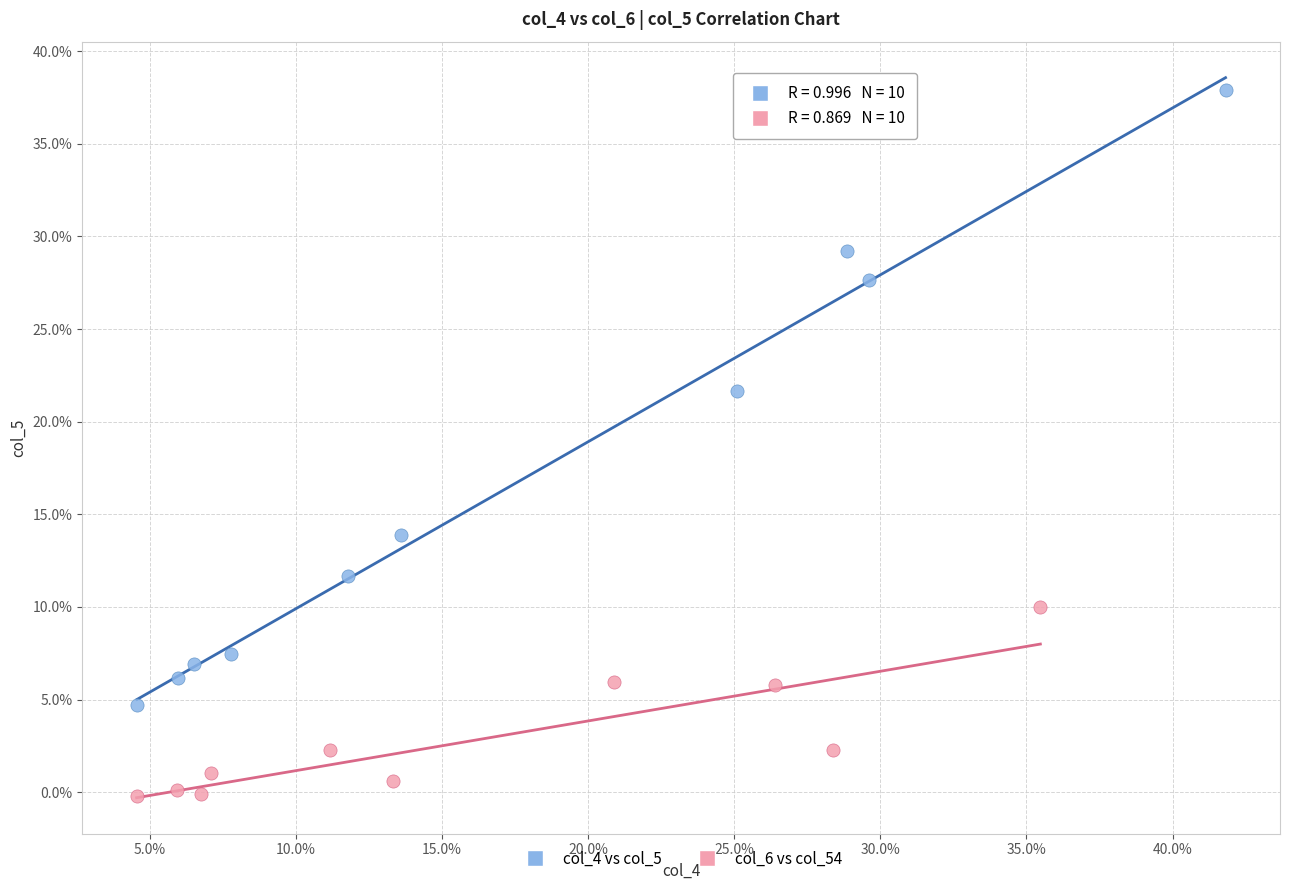

Which series reaches the minimum Y coordinate?

col_6 vs col_54